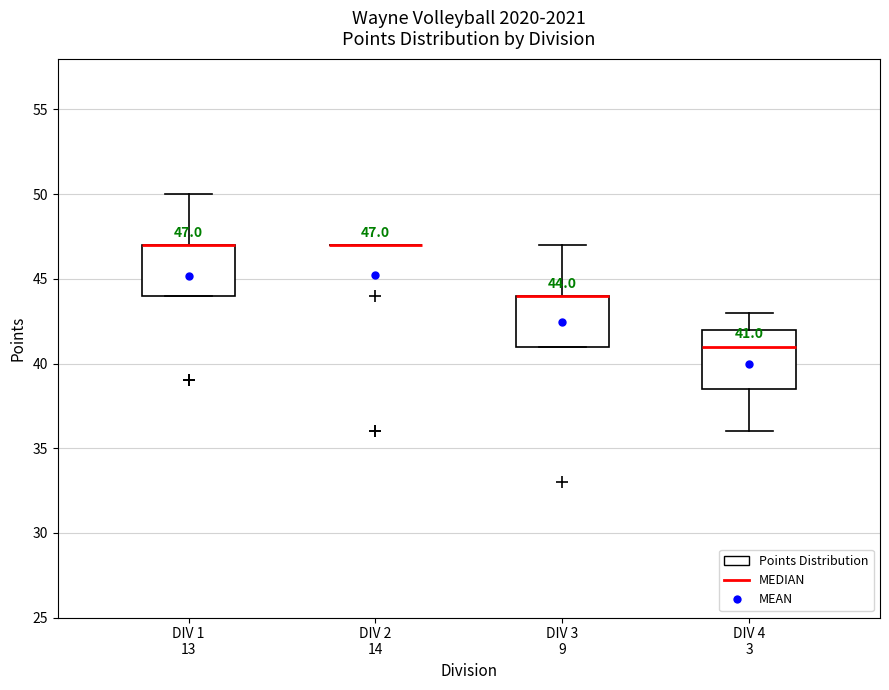

Which box is the tallest, from its lower edge to its upper edge?

DIV 4 3